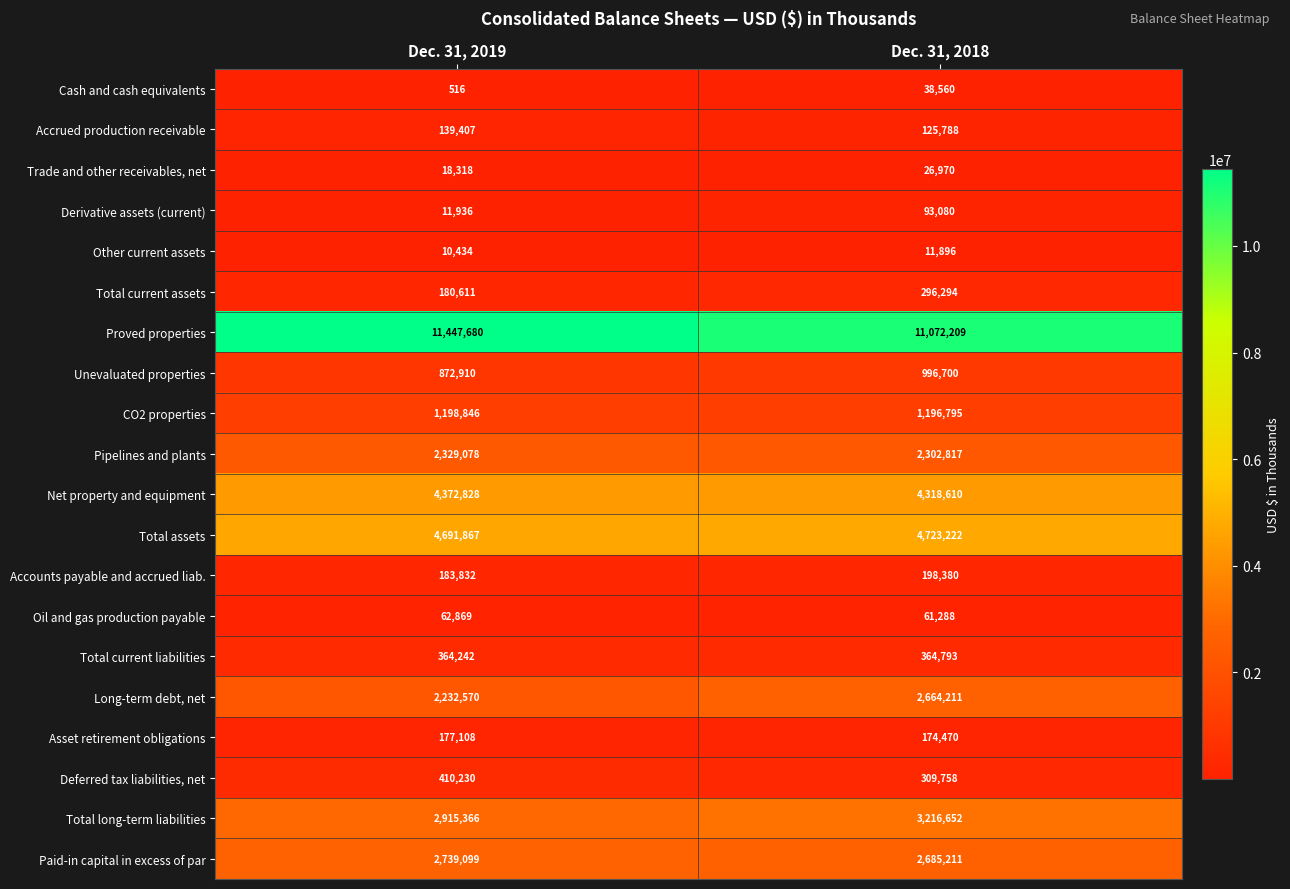

Is it true that Derivative assets (current) equals 18130 at Dec. 31, 2019?

False